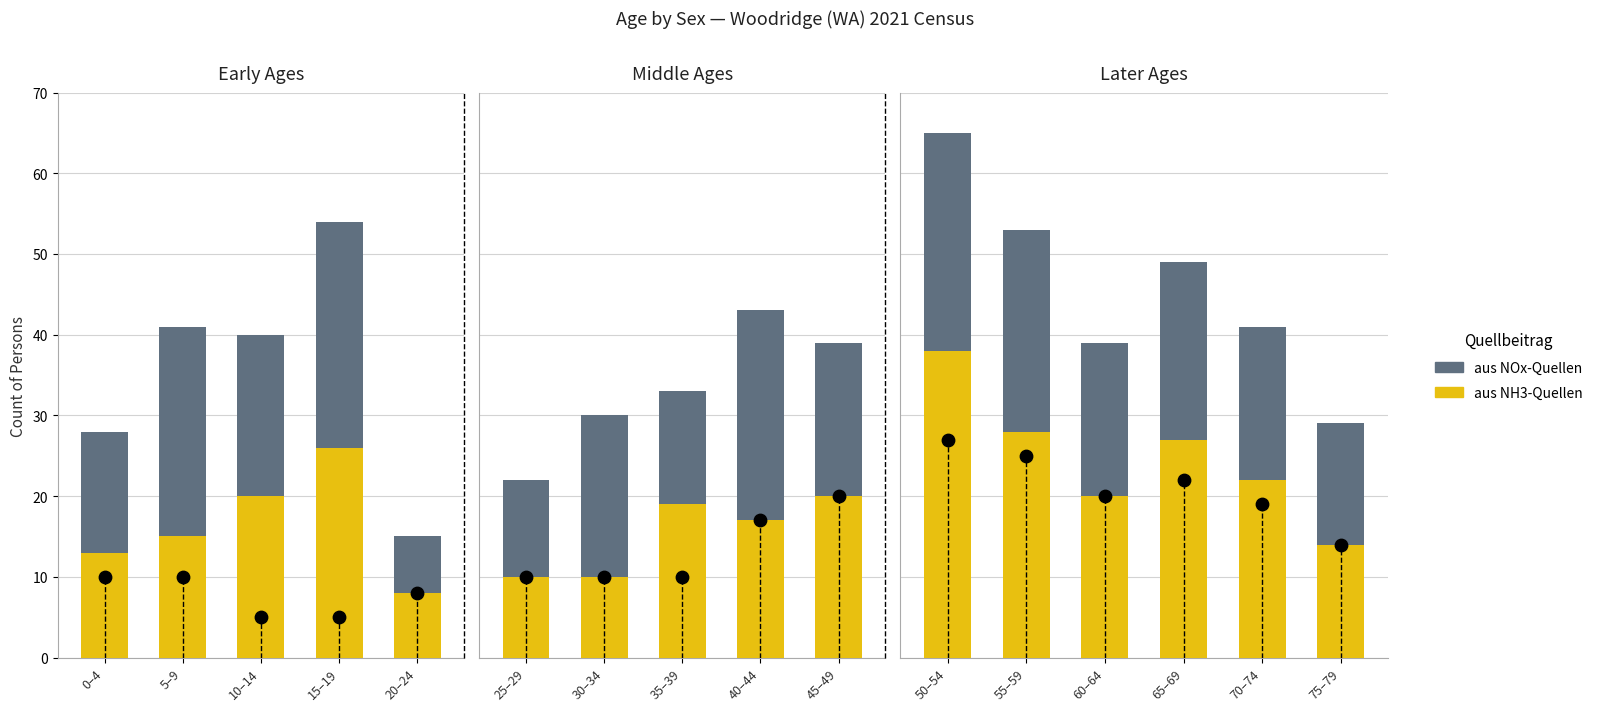

Which series reaches the minimum Y coordinate?

aus NH3-Quellen